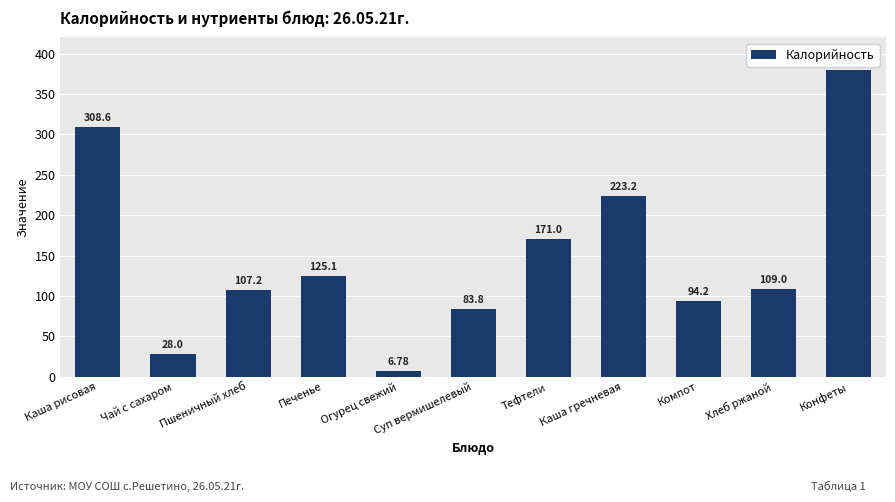

What is the maximum value shown in the chart?

380.0